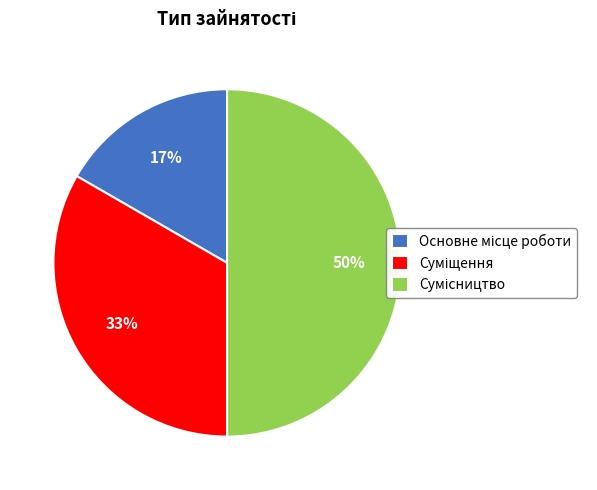

How many slices are in this pie chart?

3